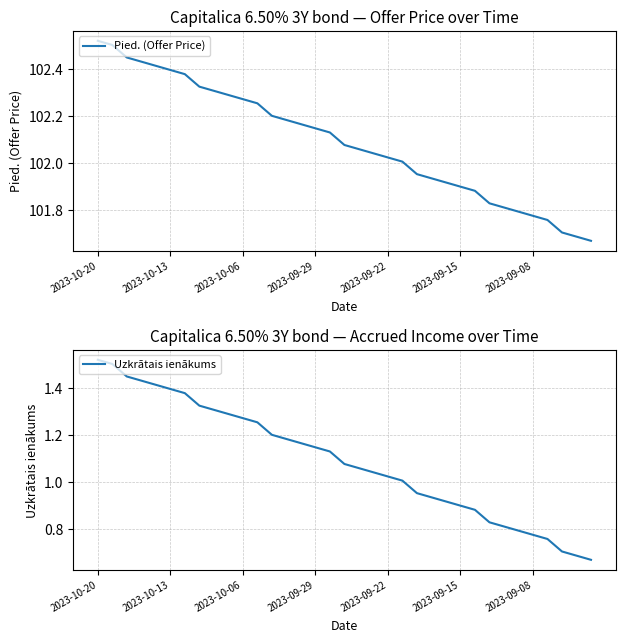

True or false: Uzkrātais ienākums and Pied. (Offer Price) cross at least once.

False